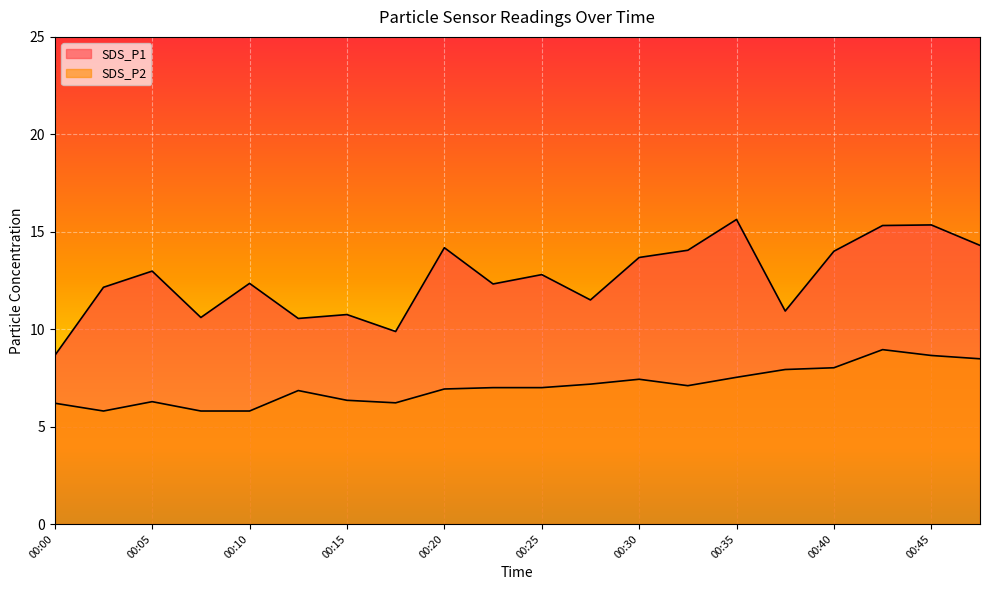

What is the sum of all SDS_P2 values?

141.5